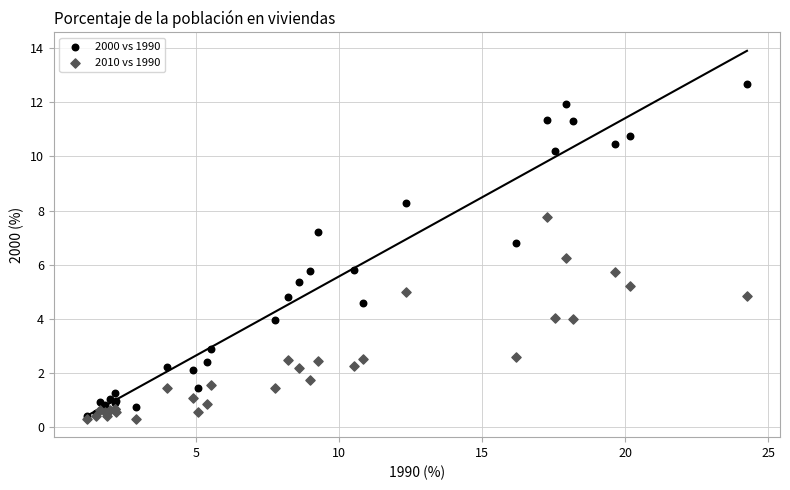

What are all the series names shown in the legend?

2000 vs 1990, 2010 vs 1990